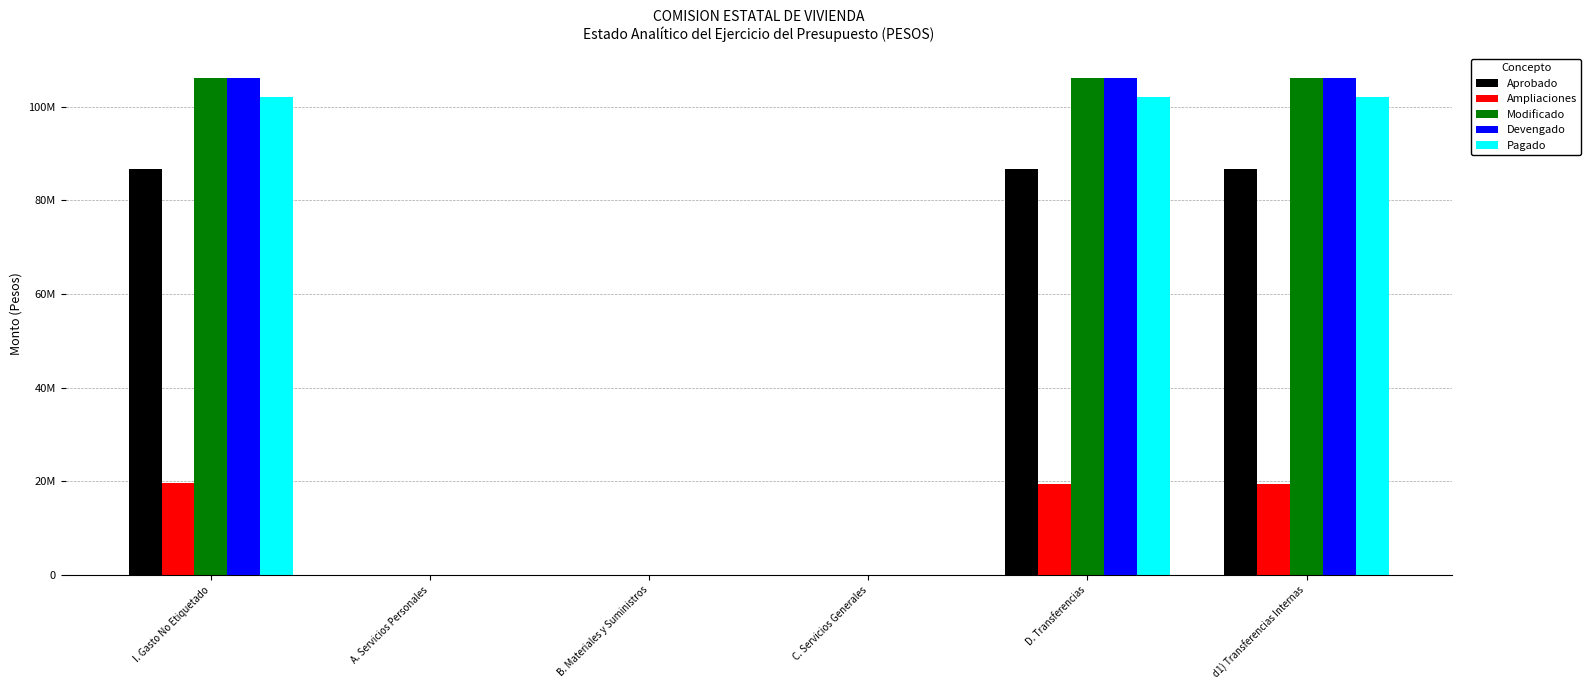

What is the difference between the Devengado values at D. Transferencias and C. Servicios Generales?

106128064.6